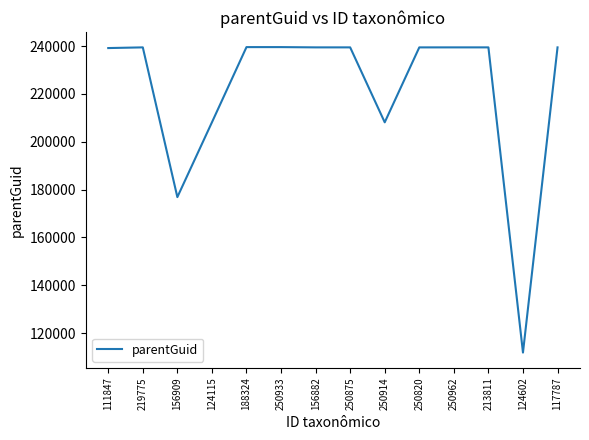

Which category has the lowest value across all series?

124602